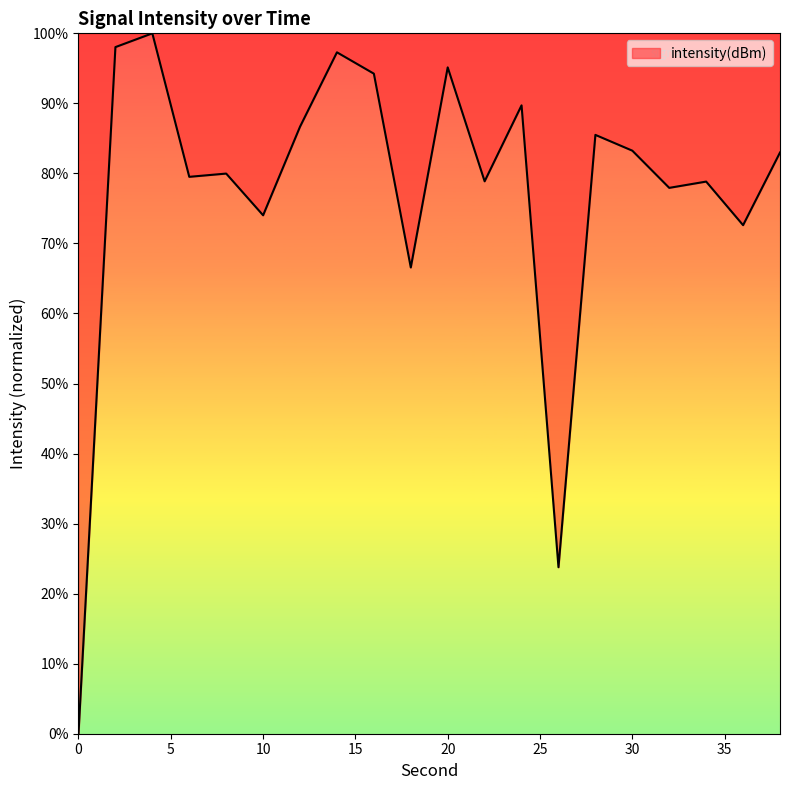

What is the greatest value displayed?

100.0